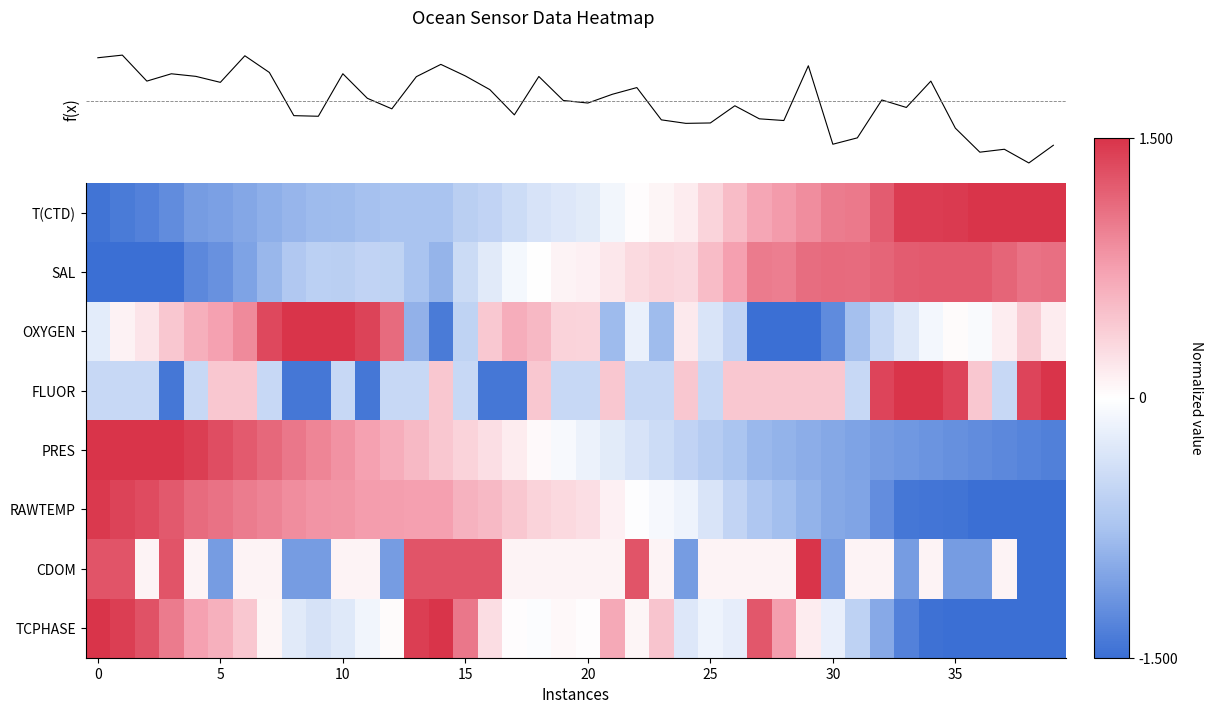

What is the total value across all series at 5?

0.9